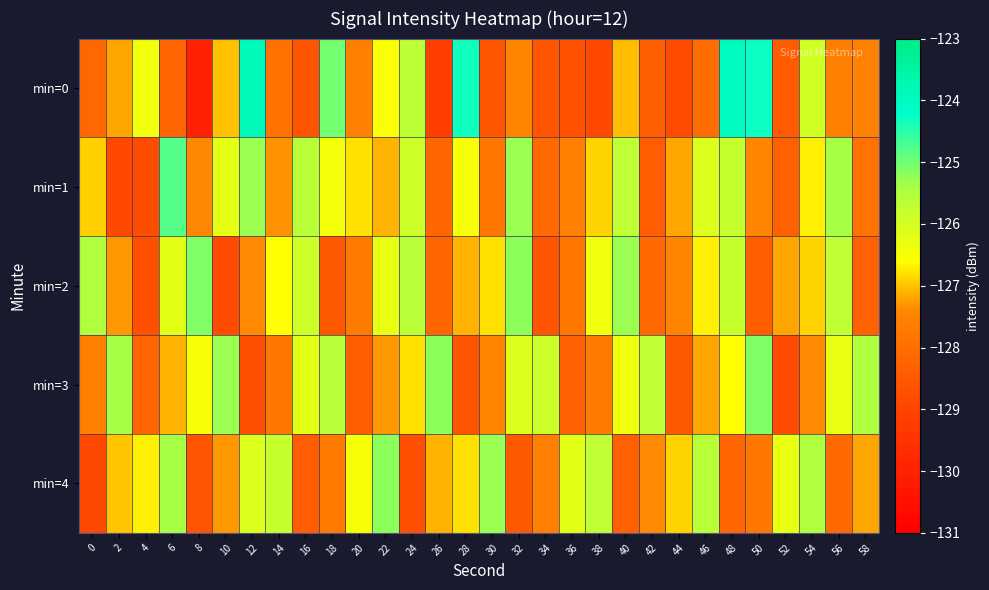

Reading left to right, what are all the values shown in this chart?

min=0: 0=-128.2	2=-127.2	4=-126.4	6=-128.2	8=-130.0	10=-127.0	12=-123.9	14=-127.9	16=-128.6	18=-125.0	20=-127.6	22=-126.5	24=-125.7	26=-129.1	28=-124.3	30=-128.5	32=-127.5	34=-128.6	36=-128.7	38=-128.9	40=-127.1	42=-128.4	44=-128.8	46=-128.0	48=-124.0	50=-124.3	52=-128.4	54=-125.9	56=-127.6	58=-127.6
min=1: 0=-126.9	2=-128.9	4=-128.8	6=-124.8	8=-127.4	10=-126.2	12=-125.3	14=-127.3	16=-125.6	18=-126.5	20=-126.8	22=-127.1	24=-125.9	26=-128.2	28=-126.5	30=-127.8	32=-125.3	34=-128.1	36=-127.6	38=-126.9	40=-125.7	42=-128.4	44=-127.2	46=-126.1	48=-125.8	50=-127.5	52=-128.3	54=-126.7	56=-125.4	58=-127.9
min=2: 0=-125.5	2=-127.3	4=-128.7	6=-126.2	8=-125.1	10=-128.8	12=-127.4	14=-126.6	16=-125.9	18=-128.5	20=-127.7	22=-126.3	24=-125.6	26=-128.2	28=-127.1	30=-126.8	32=-125.2	34=-128.6	36=-127.8	38=-126.4	40=-125.3	42=-128.1	44=-127.5	46=-126.7	48=-125.8	50=-128.4	52=-127.2	54=-126.9	56=-125.7	58=-128.3
min=3: 0=-127.6	2=-125.4	4=-128.2	6=-127.1	8=-126.5	10=-125.3	12=-128.7	14=-127.8	16=-126.2	18=-125.6	20=-128.4	22=-127.3	24=-126.8	26=-125.2	28=-128.6	30=-127.5	32=-126.1	34=-125.9	36=-128.3	38=-127.7	40=-126.4	42=-125.7	44=-128.5	46=-127.2	48=-126.6	50=-125.1	52=-128.8	54=-127.4	56=-126.3	58=-125.5
min=4: 0=-128.9	2=-127.0	4=-126.7	6=-125.4	8=-128.6	10=-127.3	12=-126.1	14=-125.8	16=-128.4	18=-127.7	20=-126.5	22=-125.2	24=-128.7	26=-127.1	28=-126.8	30=-125.3	32=-128.5	34=-127.6	36=-126.2	38=-125.7	40=-128.3	42=-127.4	44=-126.9	46=-125.6	48=-128.2	50=-127.8	52=-126.3	54=-125.5	56=-128.1	58=-127.2